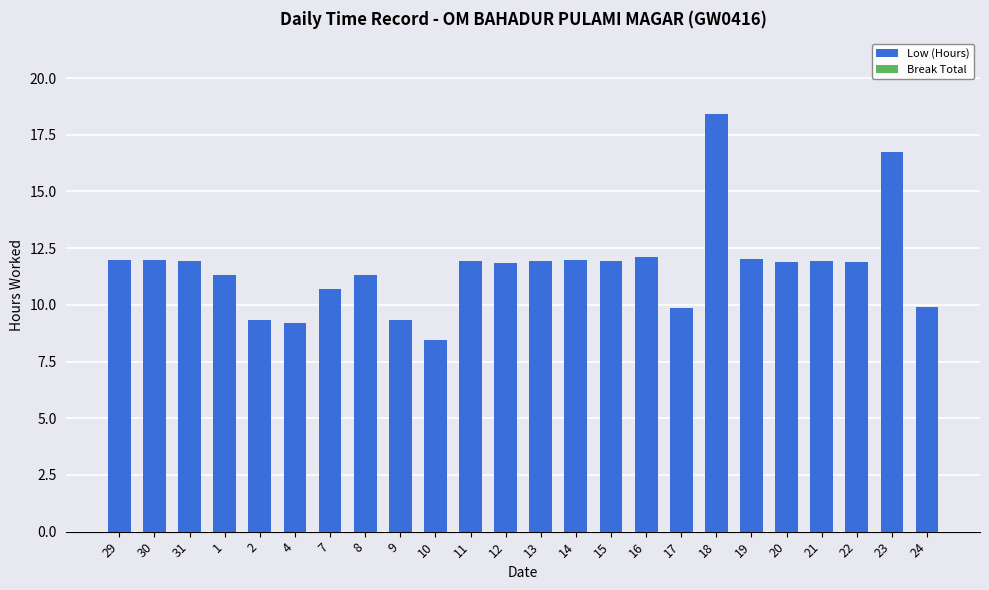

Which has a higher value, 21 or 17?

21